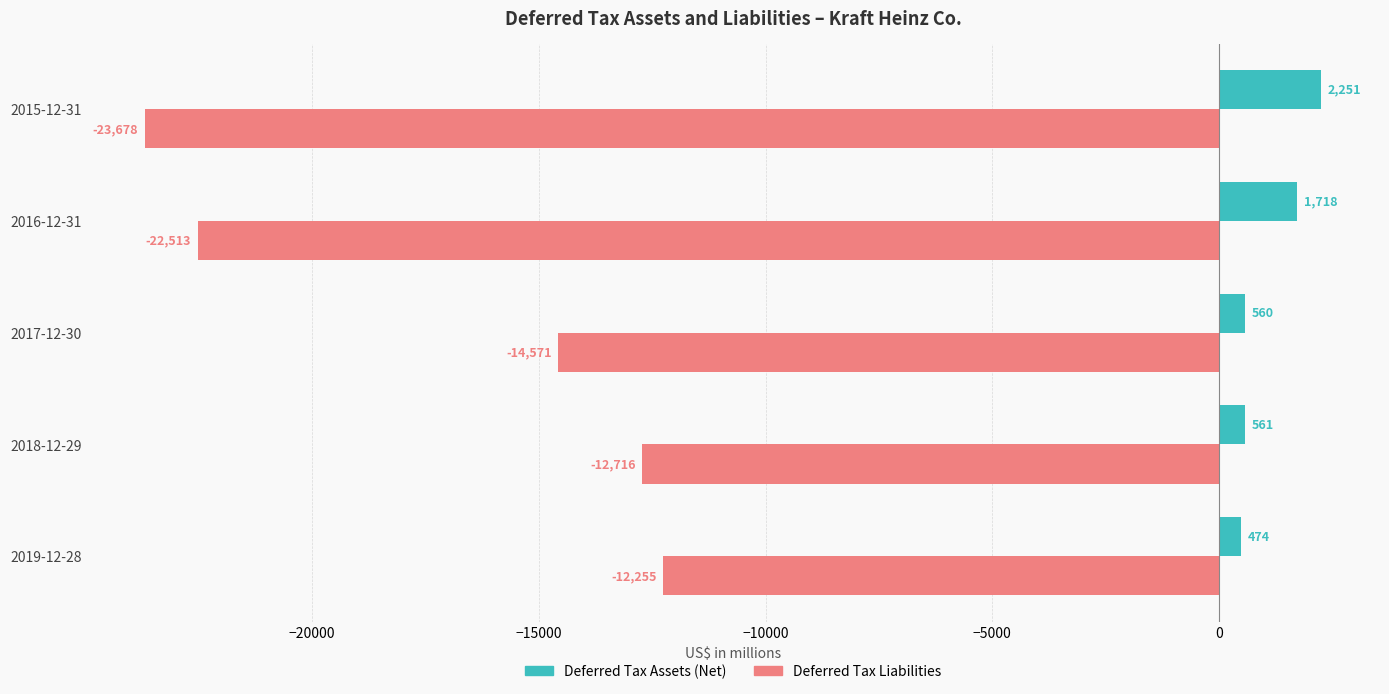

Is it true that Deferred Tax Liabilities equals -33953 at 2015-12-31?

False